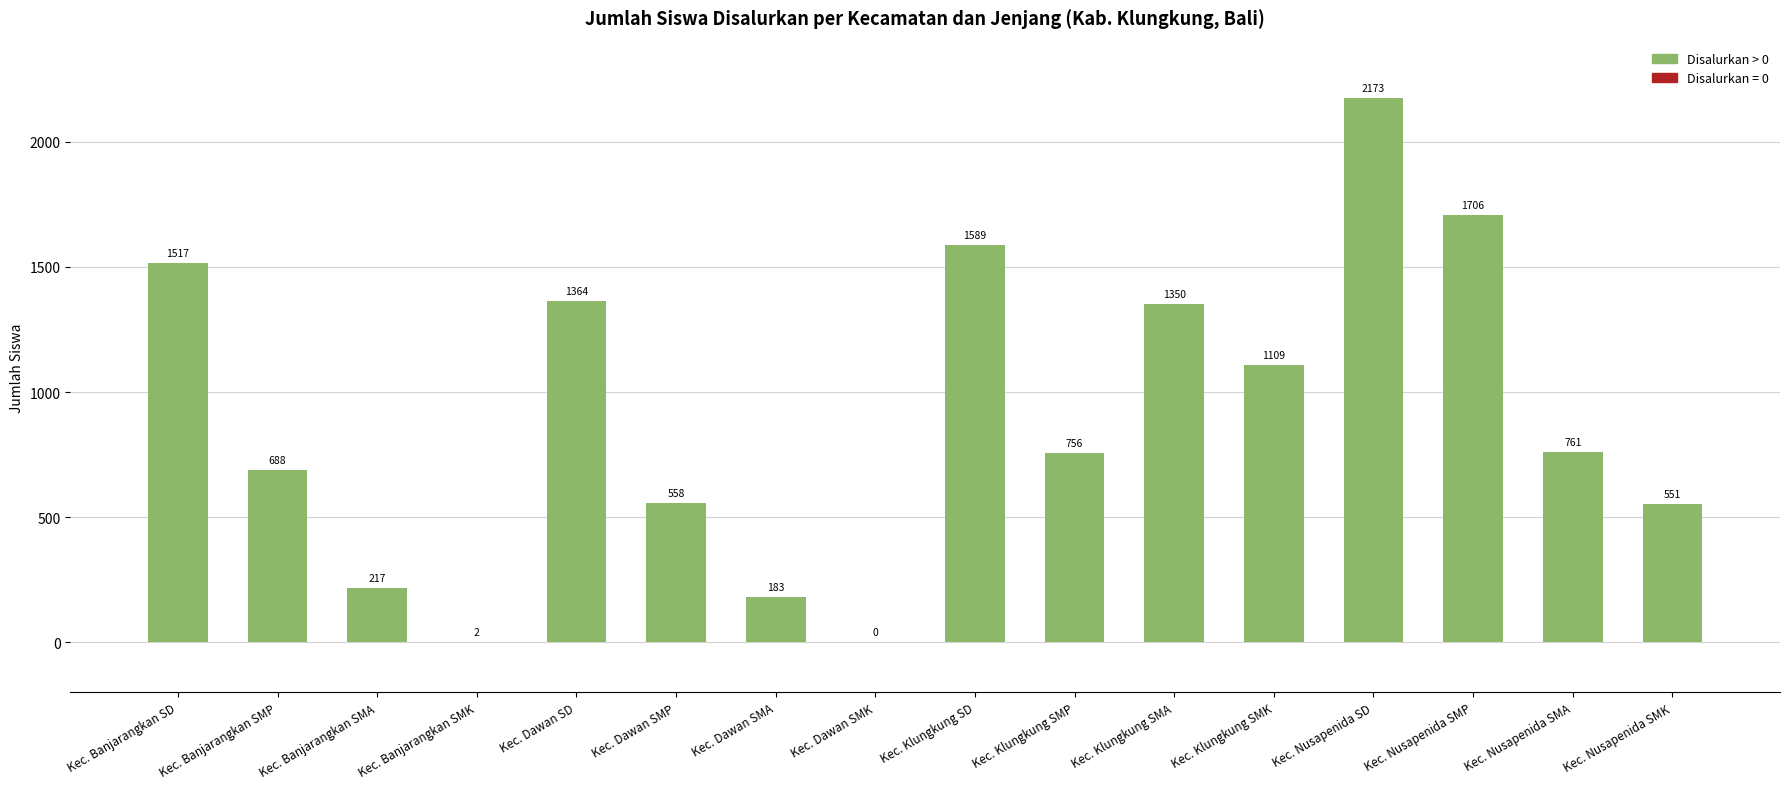

What value does the data have at Kec. Banjarangkan SD, to the nearest 10?

1520